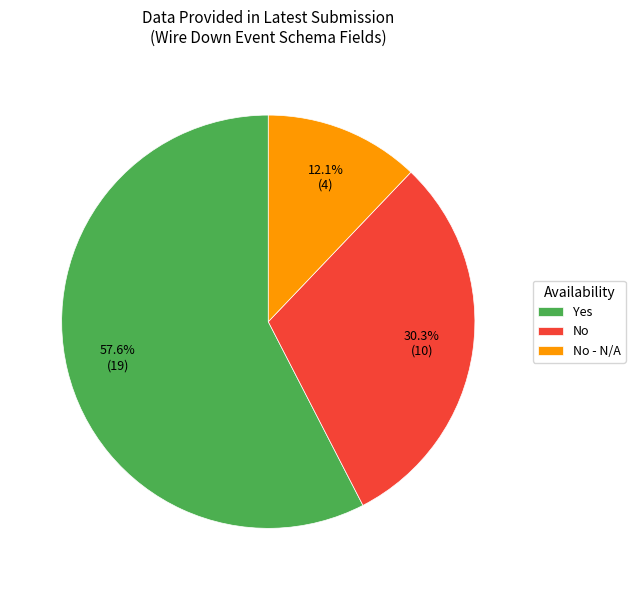

Is No the majority of the pie?

No